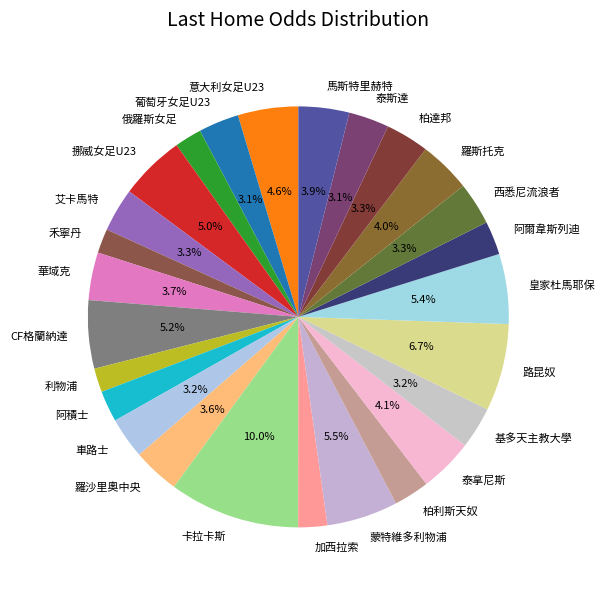

Is it true that 西悉尼流浪者 is 3% of the pie?

True